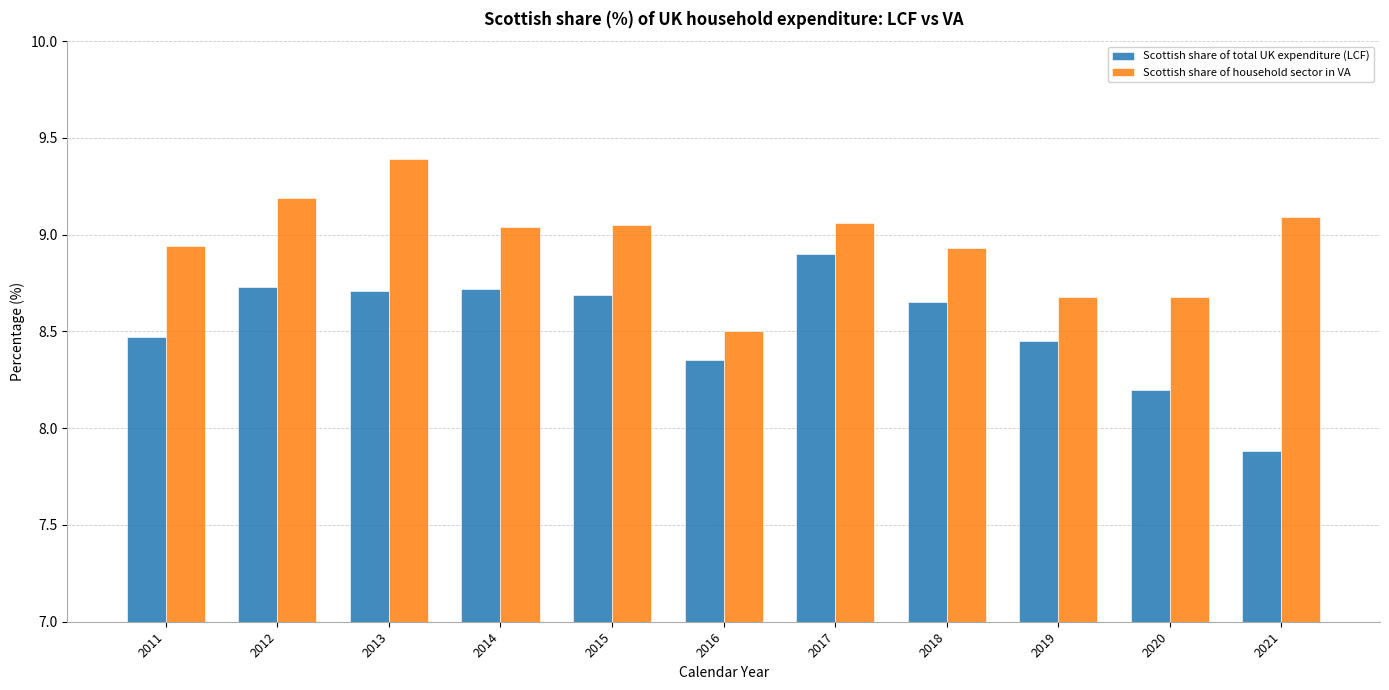

List the series in order of their overall mean, highest first.

Scottish share of household sector in VA, Scottish share of total UK expenditure (LCF)